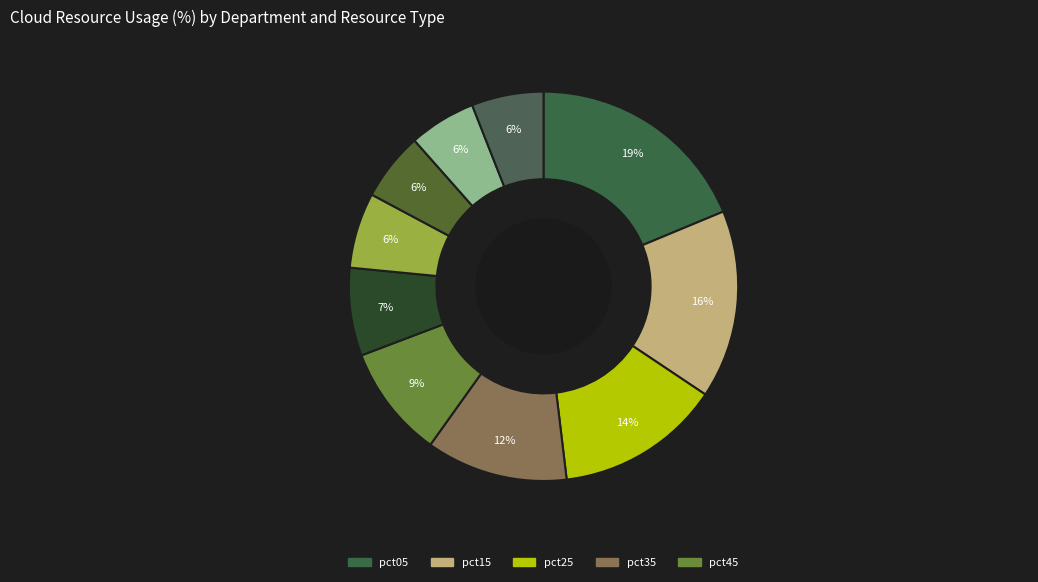

How many segments does this pie chart have?

10